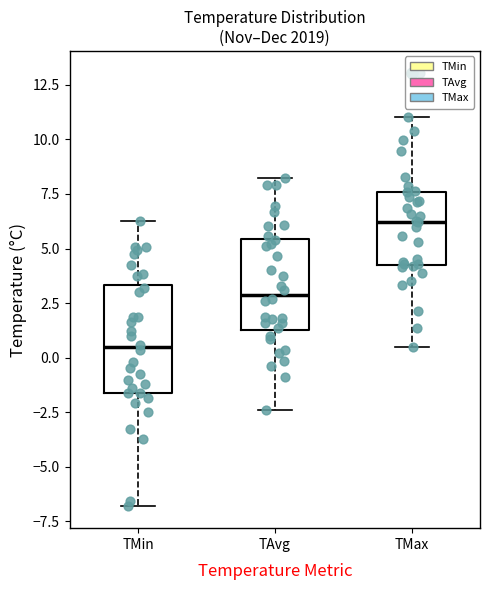

Reading left to right, read every box against the y-axis: the position of its median line, the range the box covers, and the ends of its whiskers. The values are not printed on the chart, so give them approximately, as read against the axis.

TMin: median 0.5, box -1.5 to 3.5, whiskers -7.0 to 6.5
TAvg: median 3.0, box 1.5 to 5.5, whiskers -2.5 to 8.0
TMax: median 6.0, box 4.5 to 7.5, whiskers 0.5 to 11.0